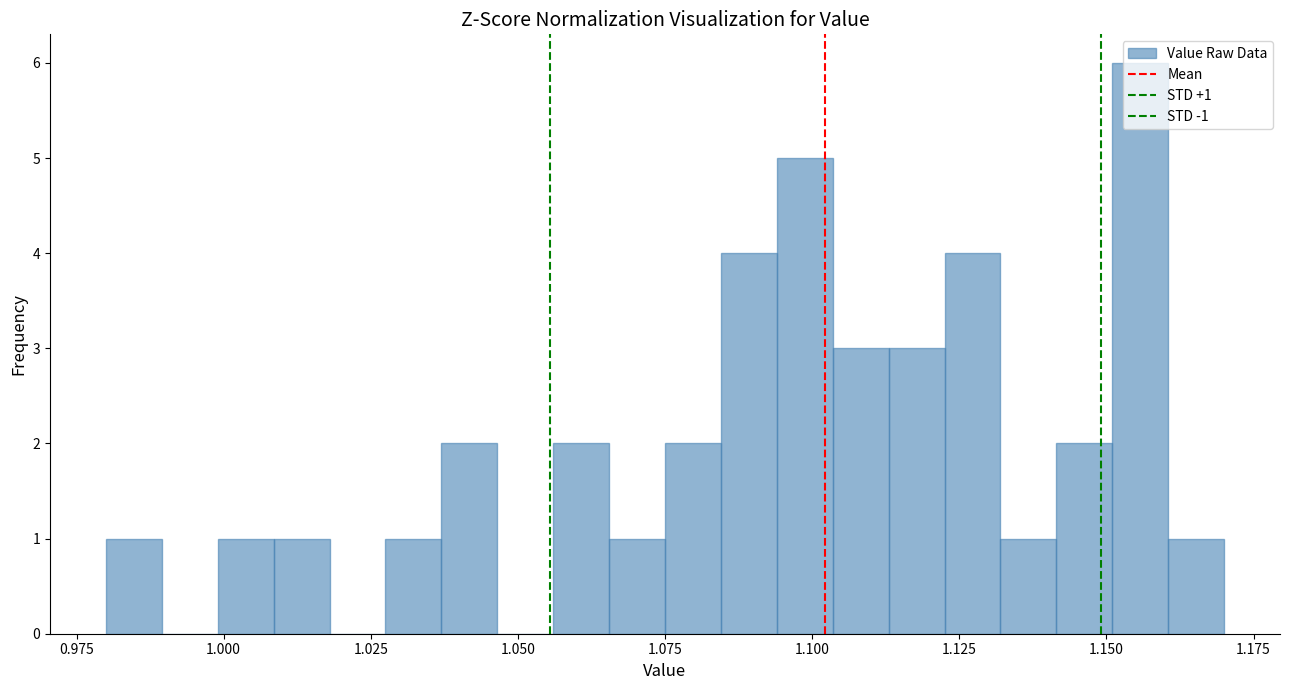

Around what value on the x-axis is the tallest bar? Give the approximate position of its centre, as read against the axis.

1.155